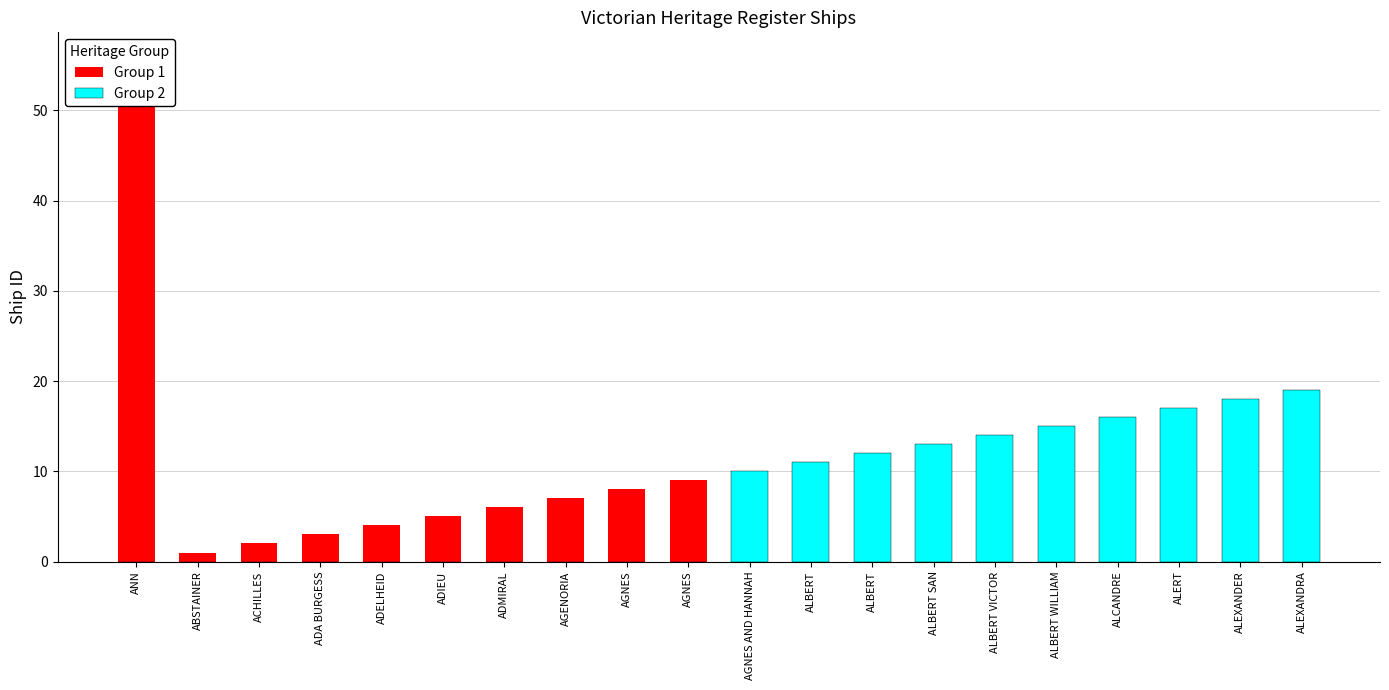

What is the sum of all Group 1 values?

96